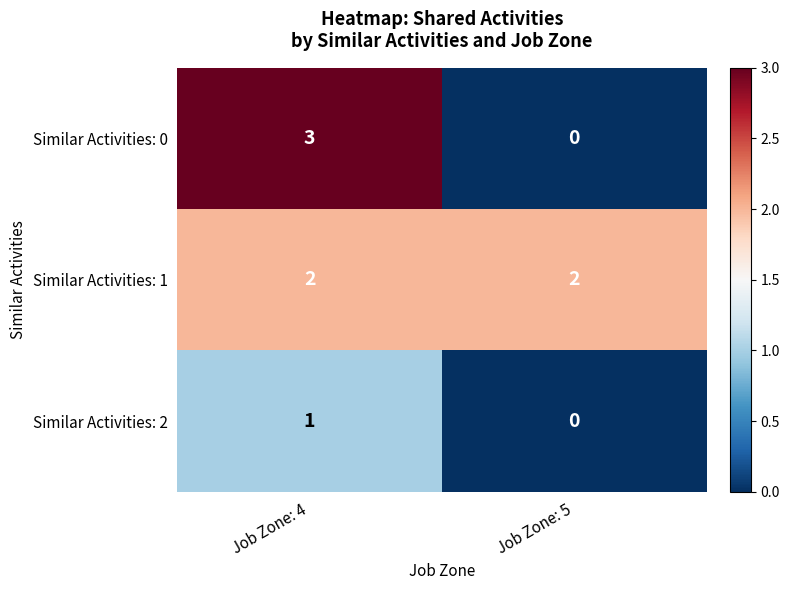

Is it true that Similar Activities: 2 equals 1 at Job Zone: 4?

True